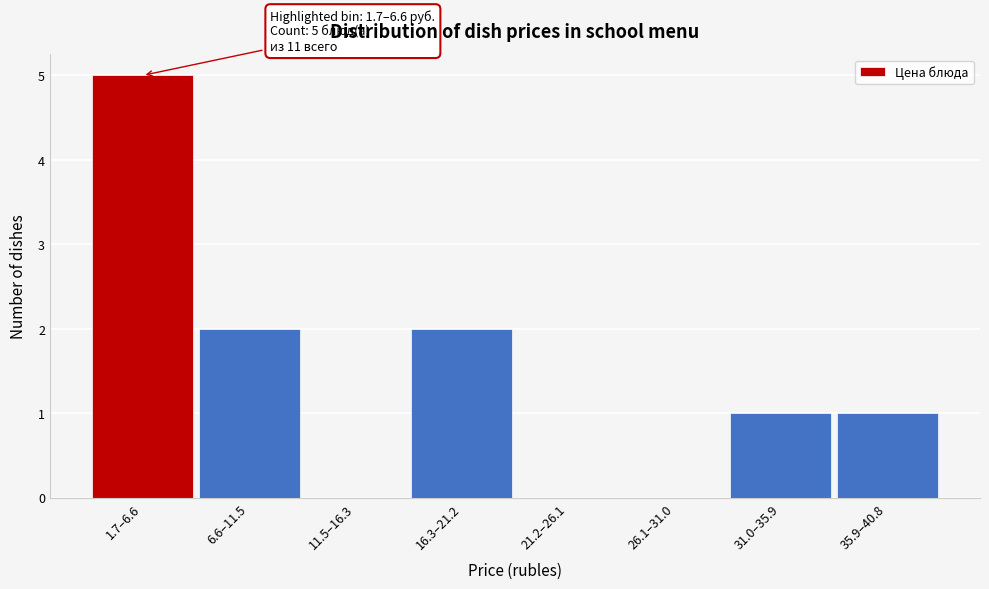

Reading left to right, what are all the values shown in this chart?

1.7–6.6=5	6.6–11.5=2	11.5–16.3=0	16.3–21.2=2	21.2–26.1=0	26.1–31.0=0	31.0–35.9=1	35.9–40.8=1